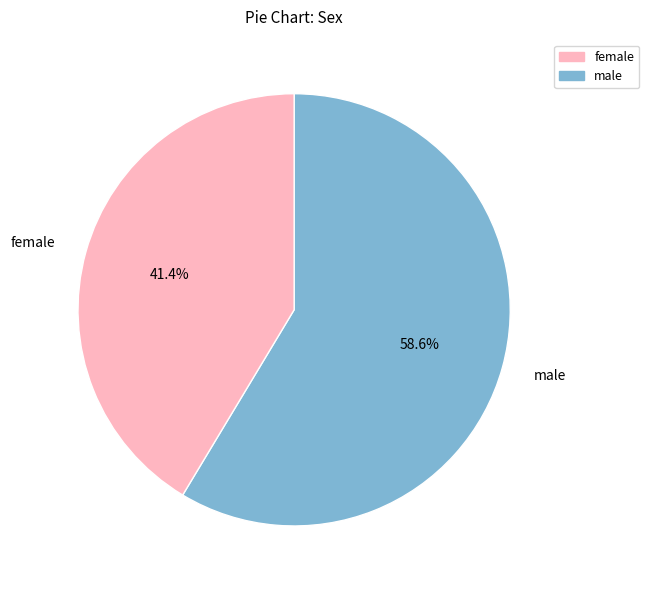

Which category has the biggest portion of the pie?

male